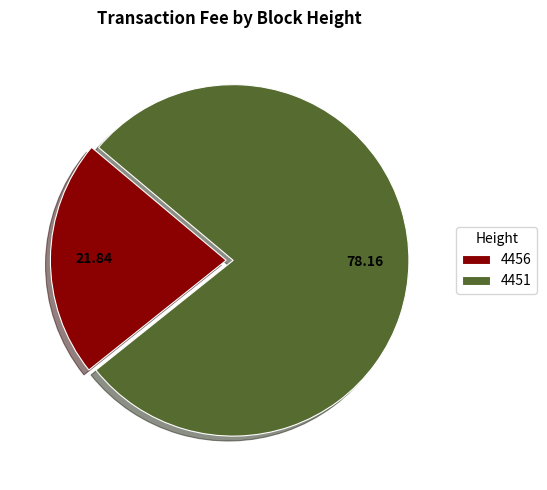

Which has a higher value, 4451 or 4456?

4451